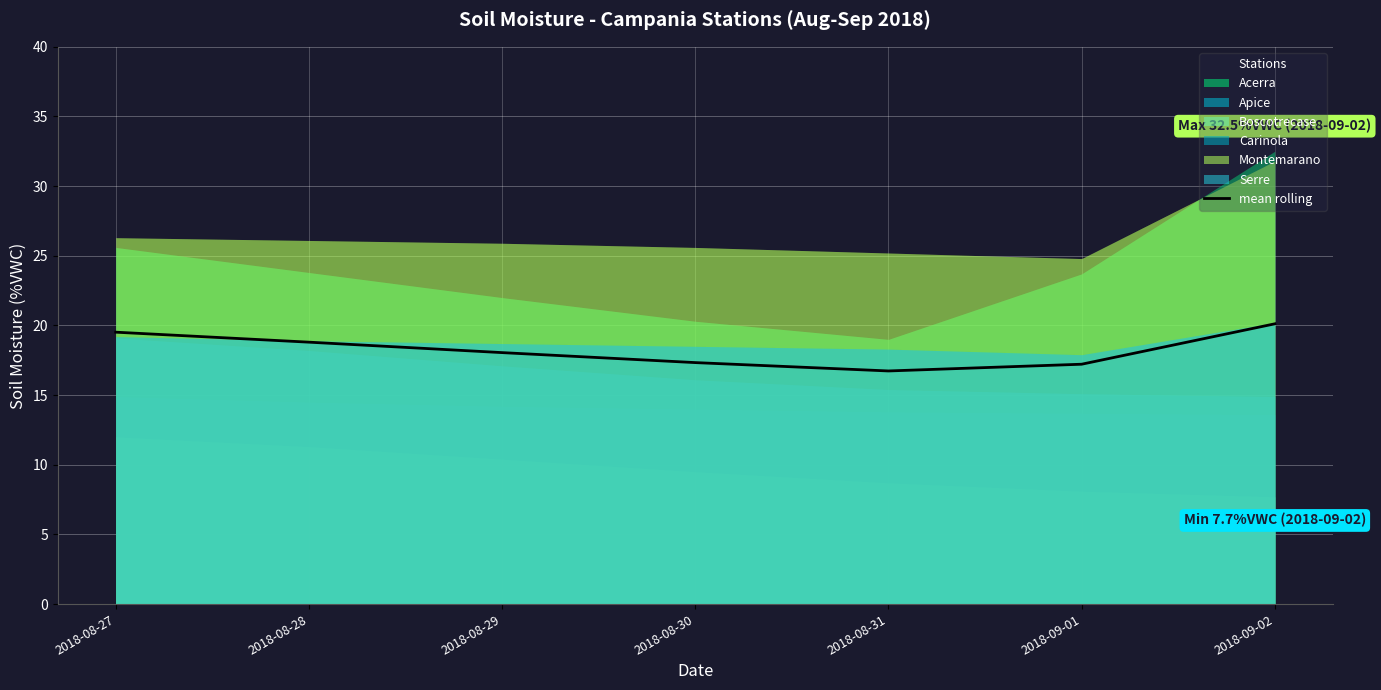

Where is the data nearest to the value 18?

2018-08-29